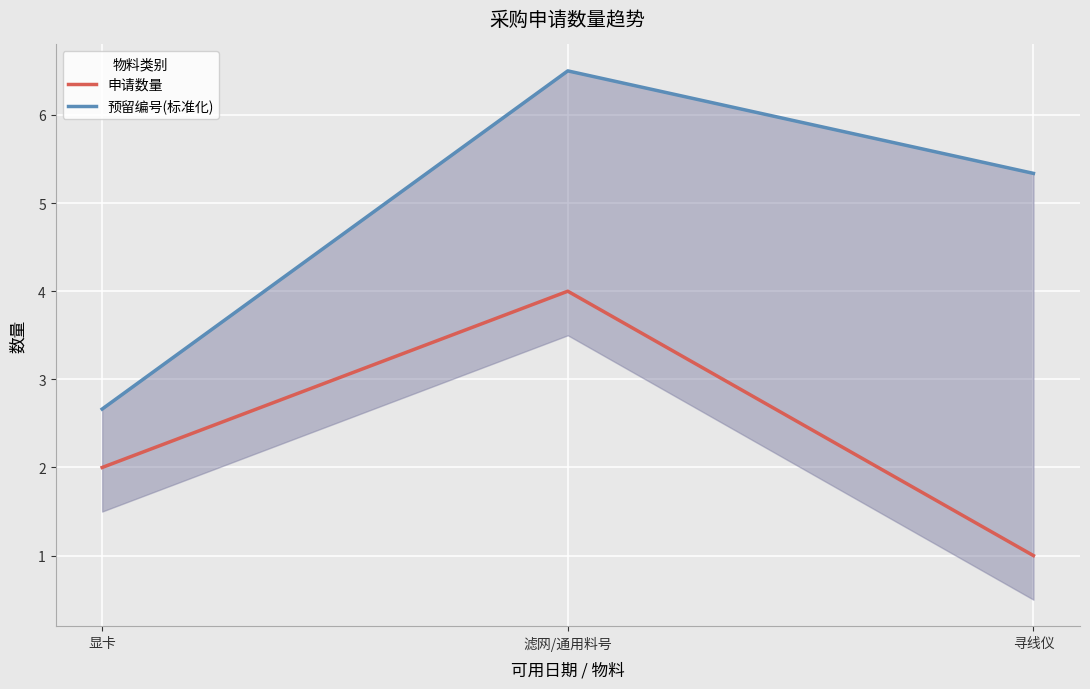

How many lines are shown in the chart?

2